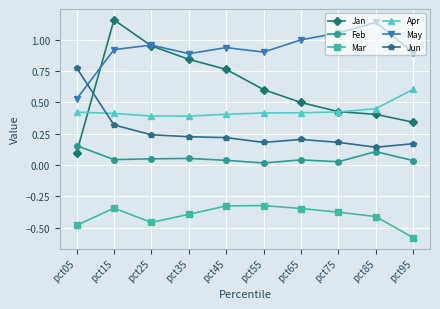

Which series has the widest spread of values?

Jan